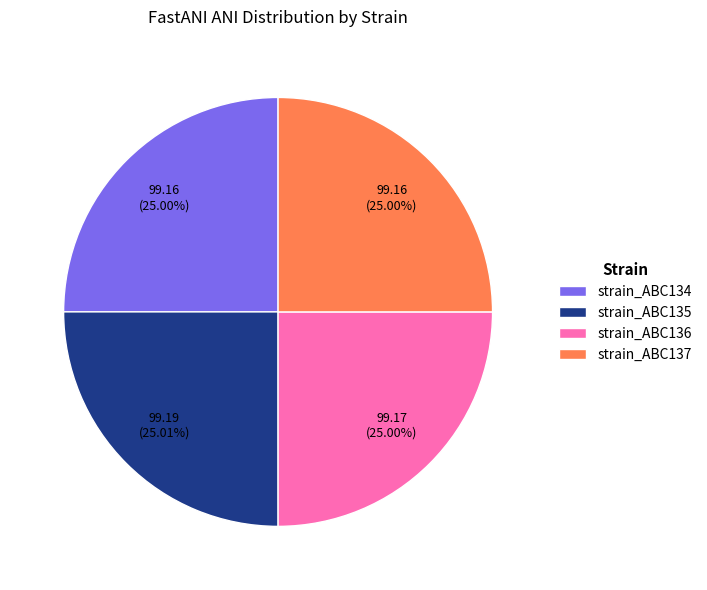

Is the sum of strain_ABC137 and strain_ABC134 greater than half?

No